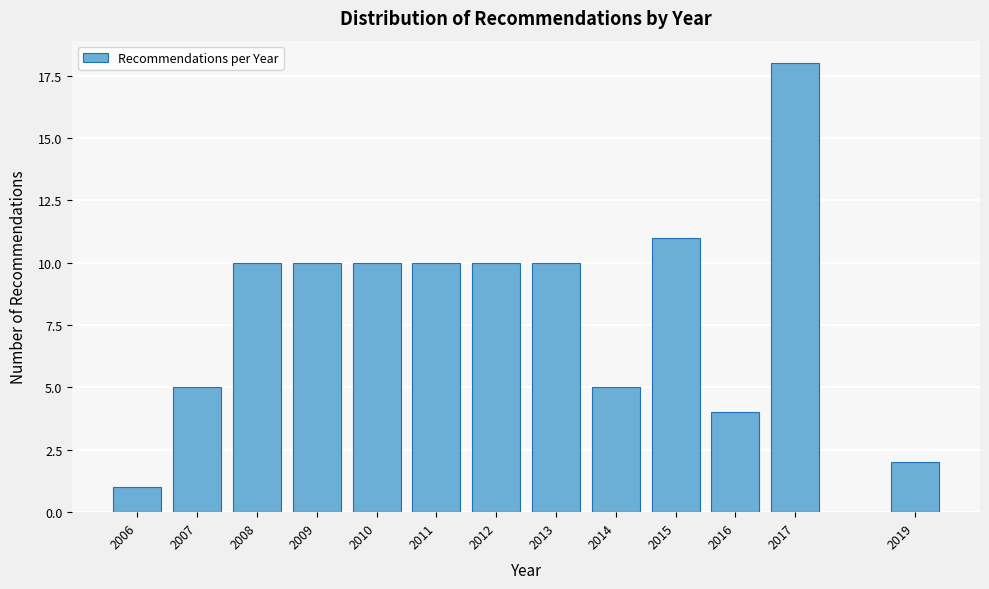

Reading left to right, what are all the values shown in this chart?

1	5	10	10	10	10	10	10	5	11	4	18	2